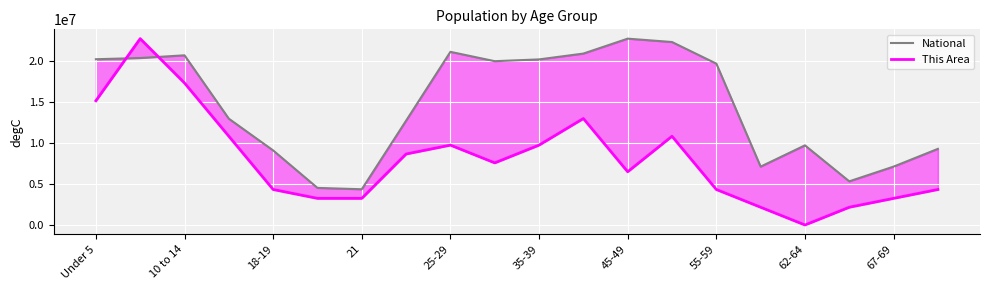

What is the difference between the second highest and minimum values in the National series?

17943831.0